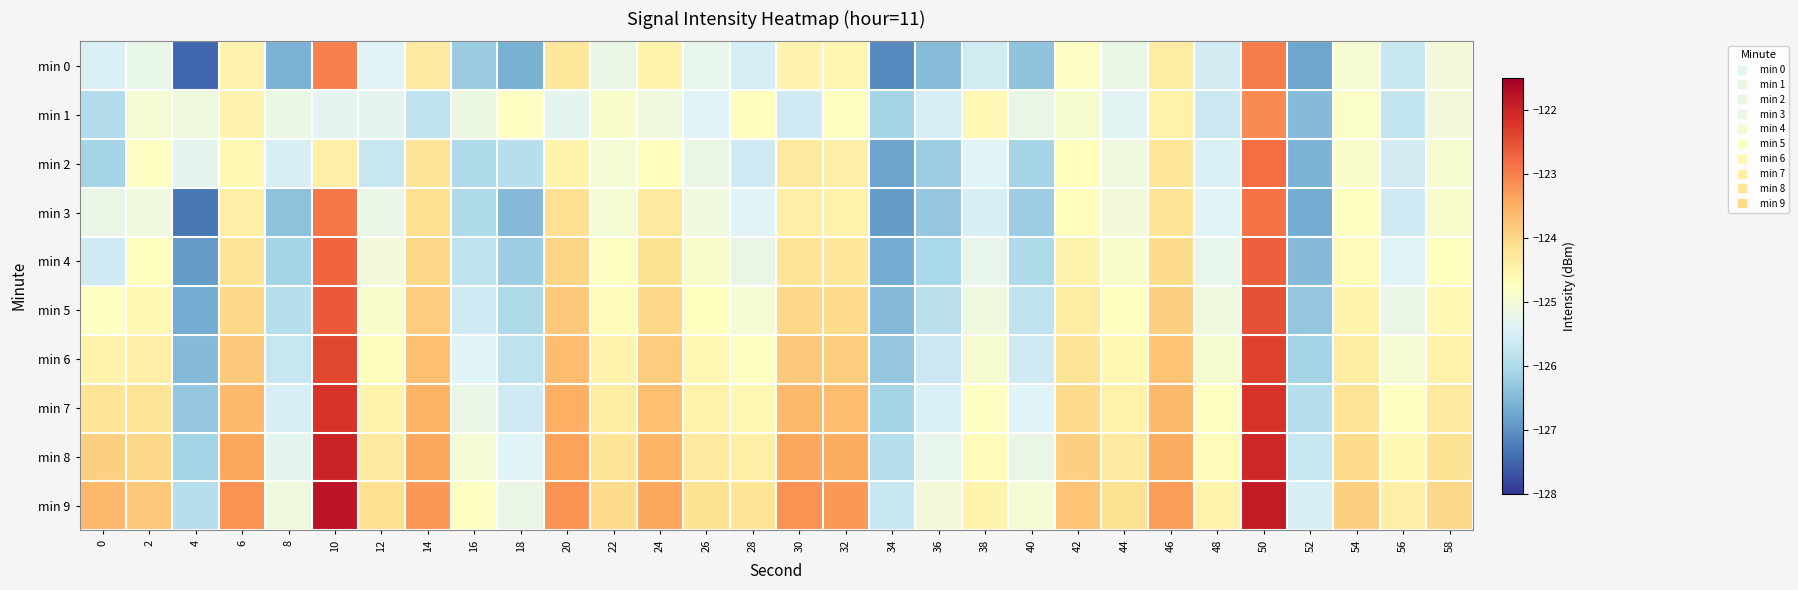

What is the minimum value shown in the chart?

-127.5